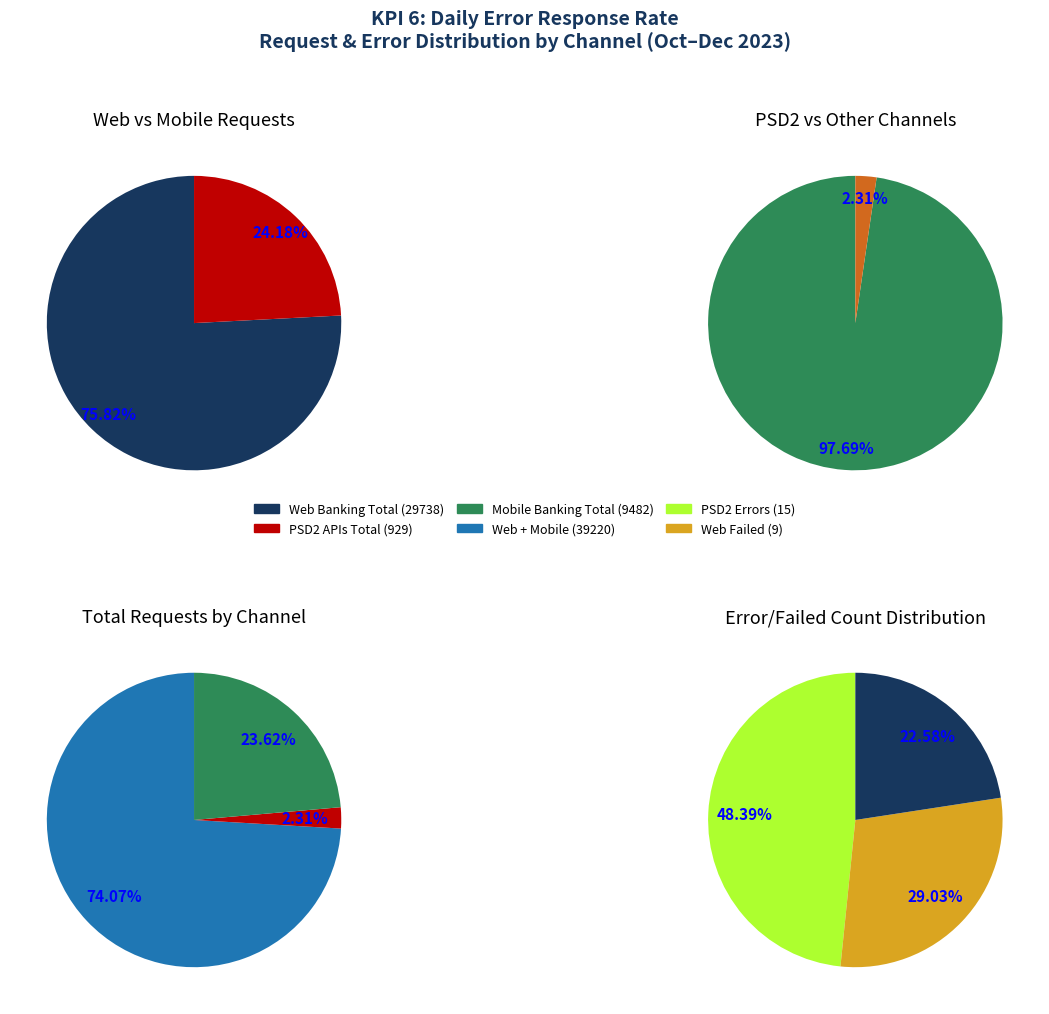

Count the number of slices in the pie.

3